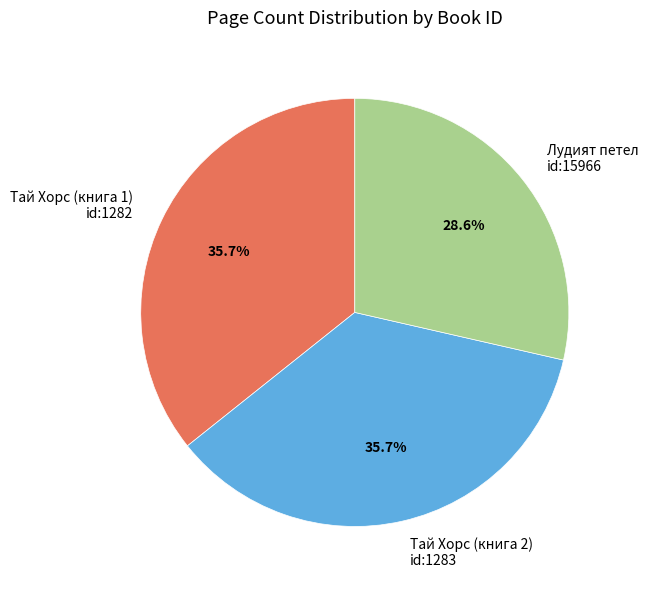

Which has a higher value, Тай Хорс (книга 2) id:1283 or Лудият петел id:15966?

Тай Хорс (книга 2) id:1283